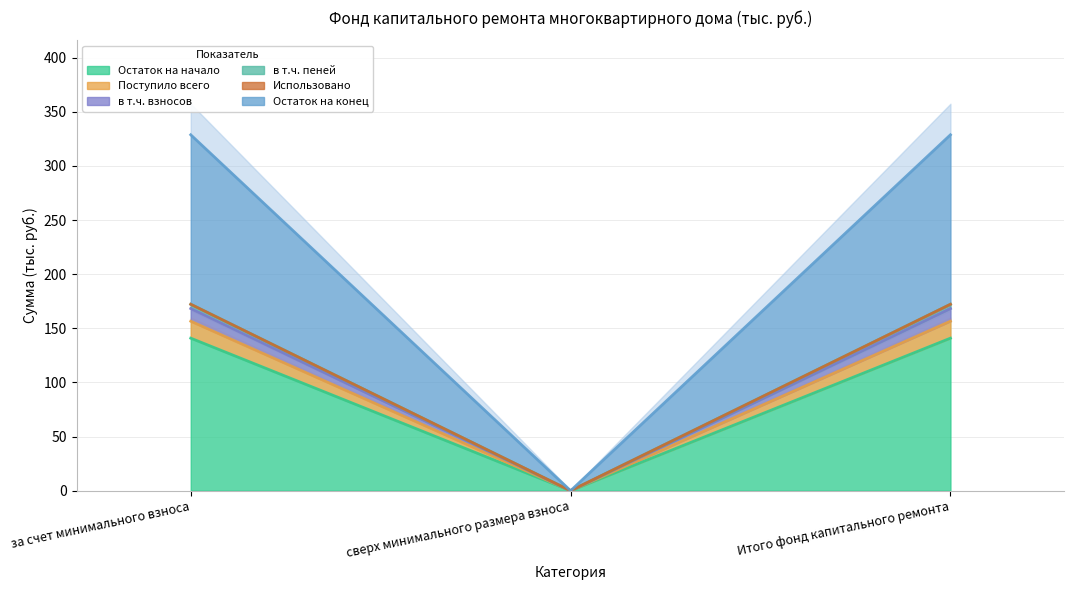

At which category does the chart reach its peak across all series?

за счет минимального взноса